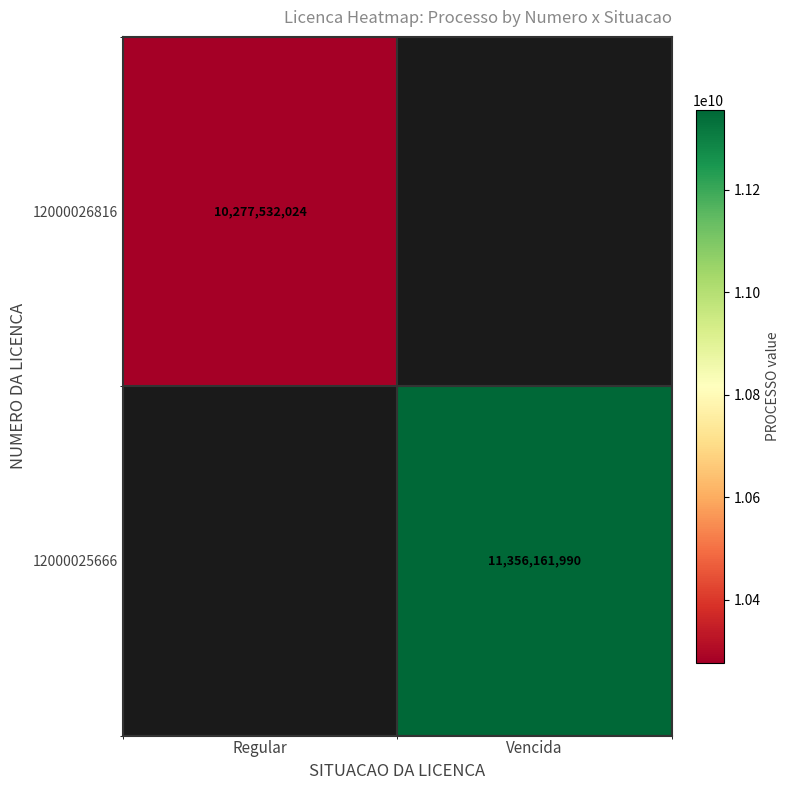

Is the value of 12000026816 at Regular greater than the value of 12000025666 at Vencida?

No